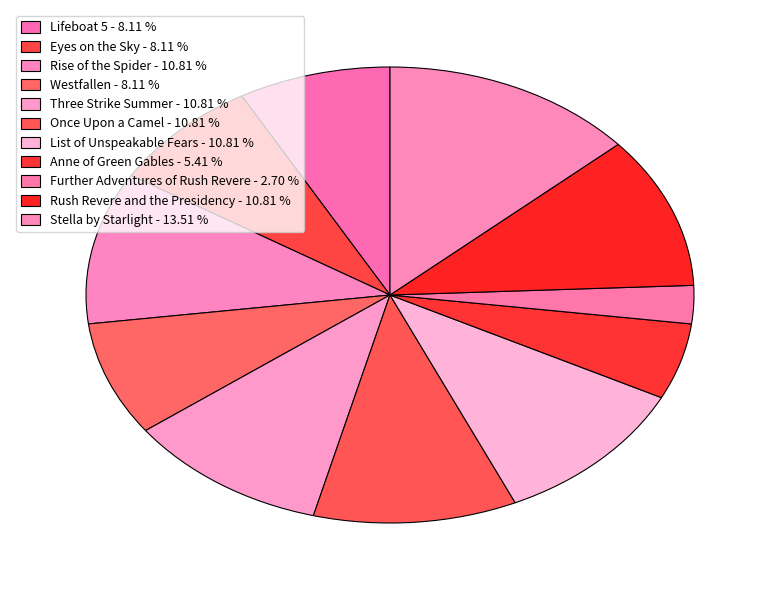

What percentage is the Further Adventures of Rush Revere slice, to the nearest percent?

3%